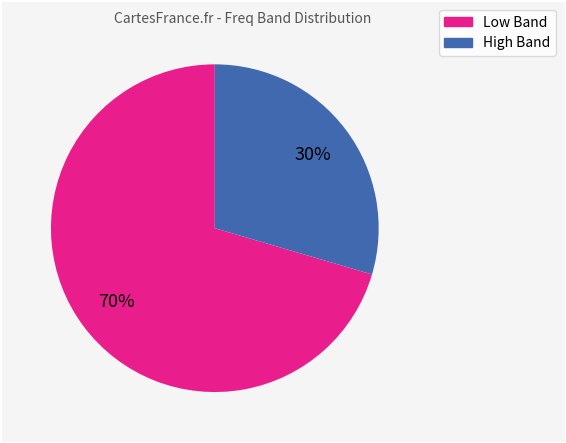

Count the number of slices in the pie.

2